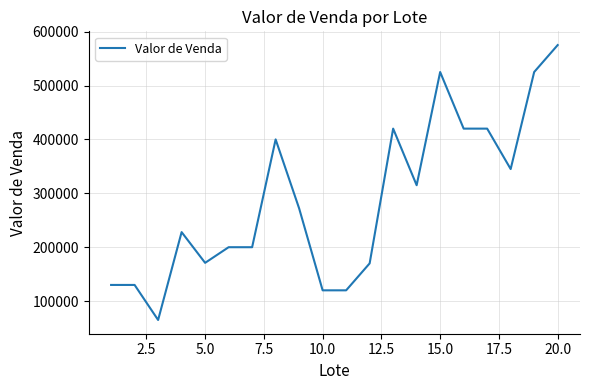

What is the minimum value shown in the chart?

65000